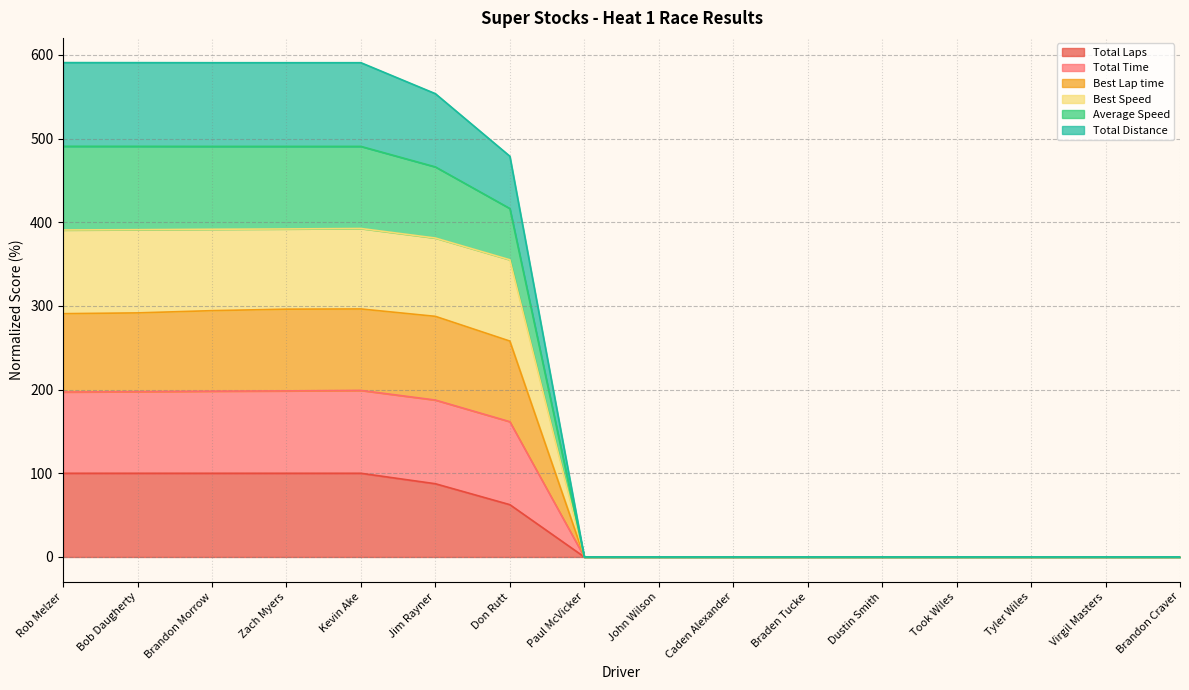

Does the chart have visible grid lines?

Yes